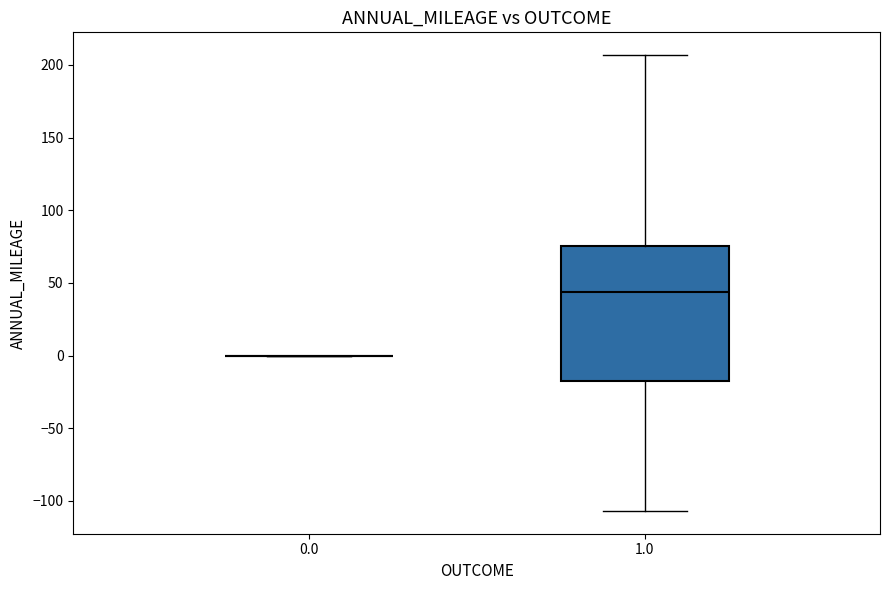

Which box is the tallest, from its lower edge to its upper edge?

1.0